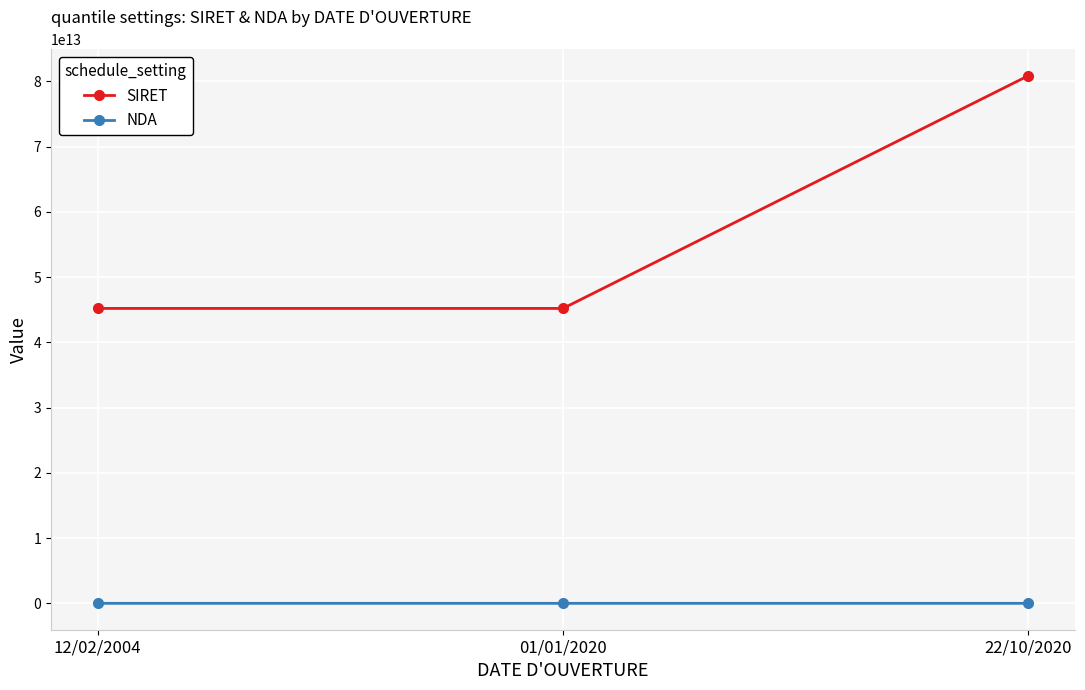

Is the value of SIRET at 22/10/2020 greater than the value of NDA at 12/02/2004?

Yes